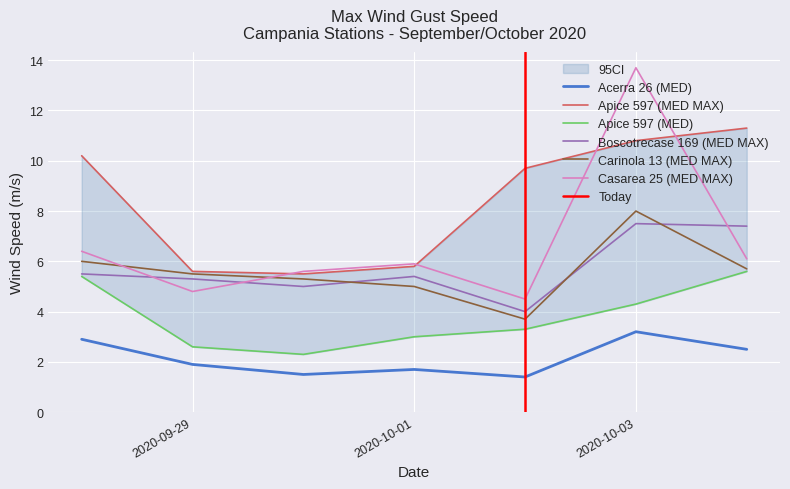

Count the number of categories in the chart.

7